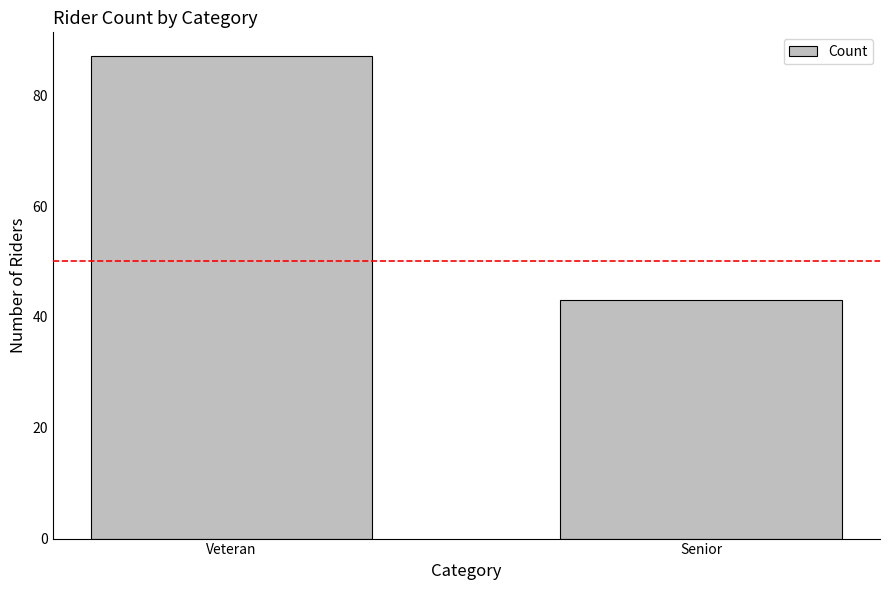

What is the average value?

65